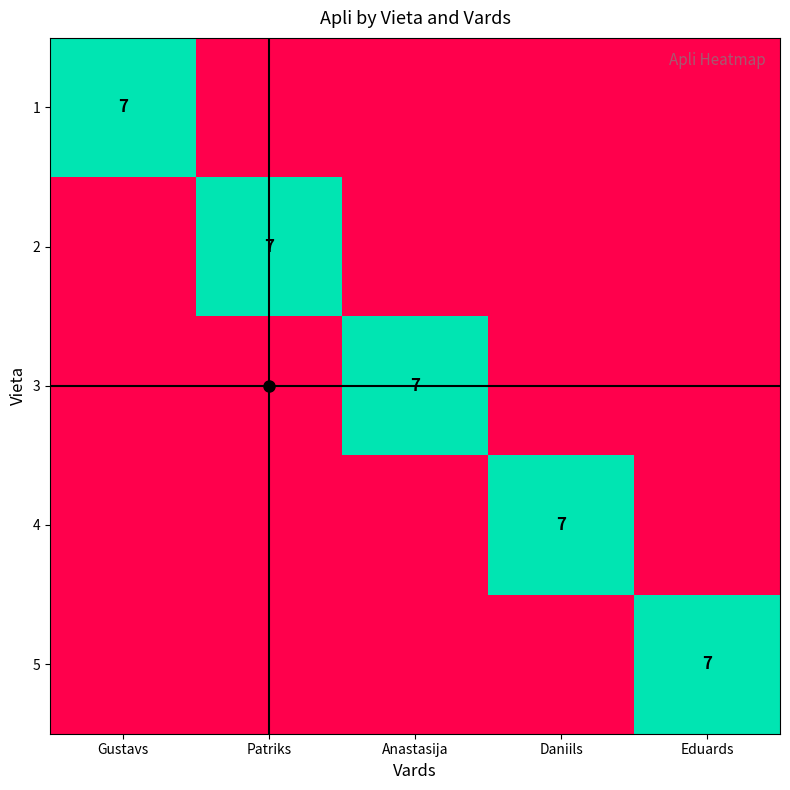

The 2 series shows 7 at Patriks. True or false?

True